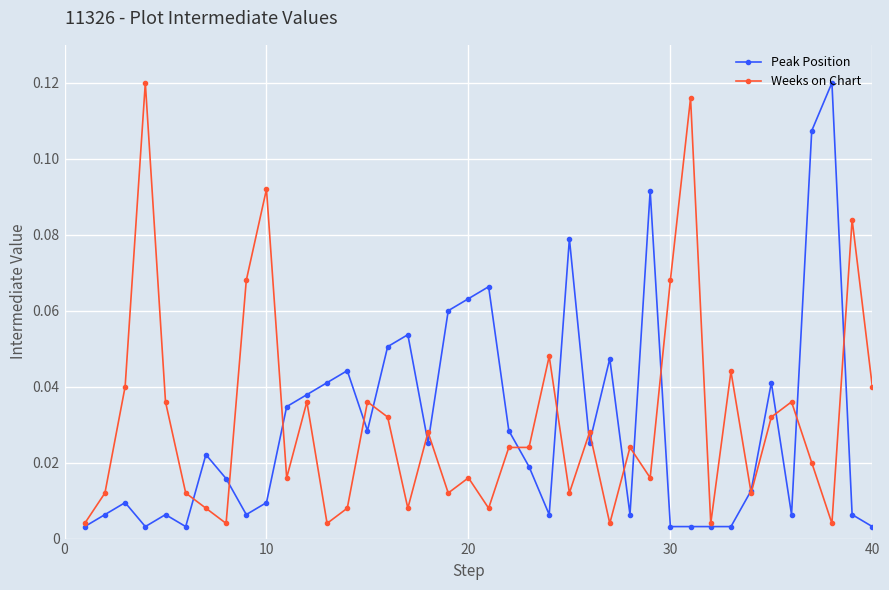

At how many categories does at least one series exceed 0?

40